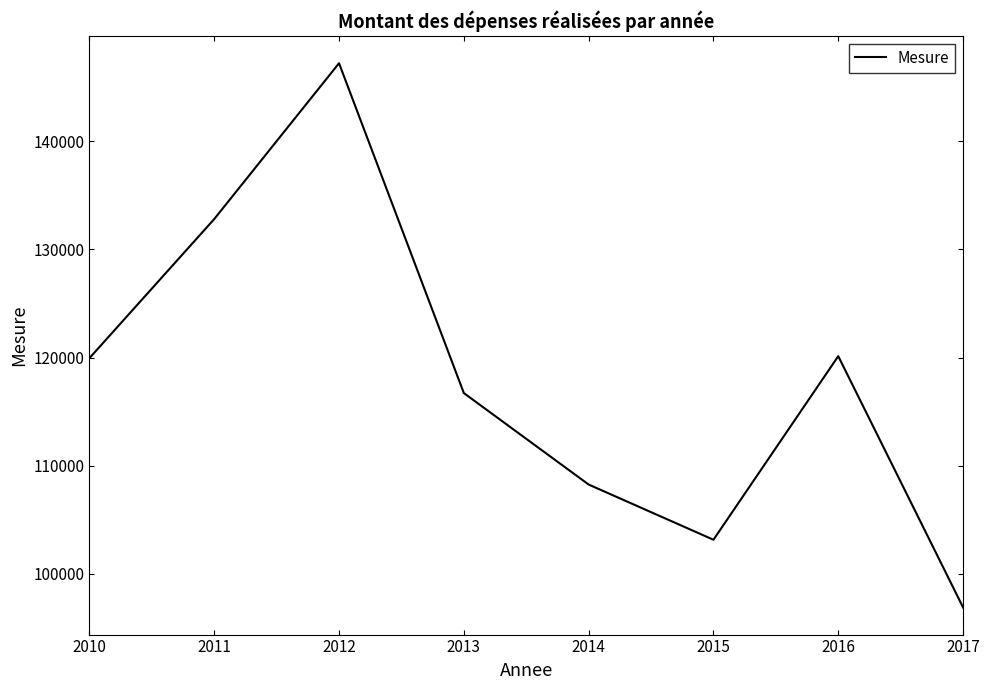

What is the approximate value at 2017?

96901